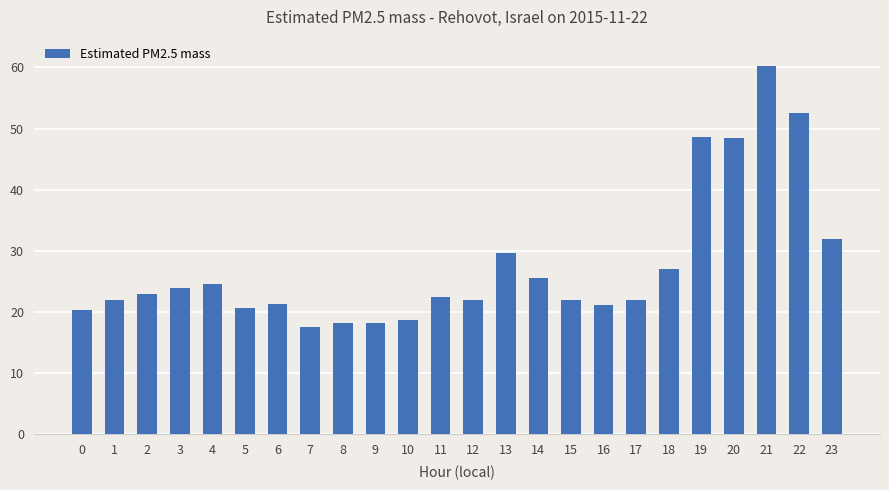

The value at 0 is 5.4. True or false?

False